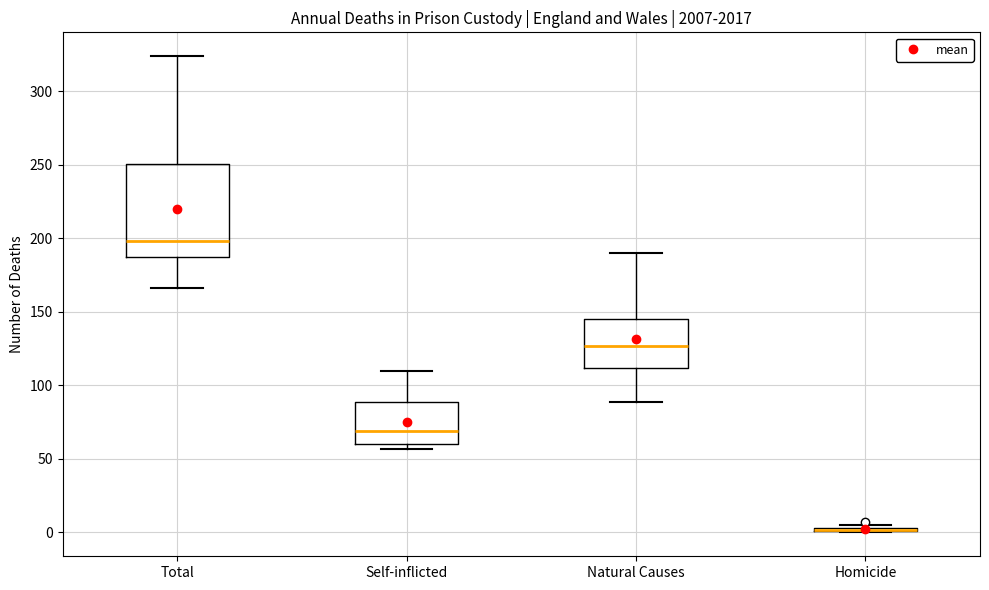

Reading left to right, read every box against the y-axis: the position of its median line, the range the box covers, and the ends of its whiskers. The values are not printed on the chart, so give them approximately, as read against the axis.

Total: median 200, box 190 to 250, whiskers 165 to 325
Self-inflicted: median 70, box 60 to 90, whiskers 55 to 110
Natural Causes: median 125, box 110 to 145, whiskers 90 to 190
Homicide: box collapsed to a line at 0, whiskers 0 to 5